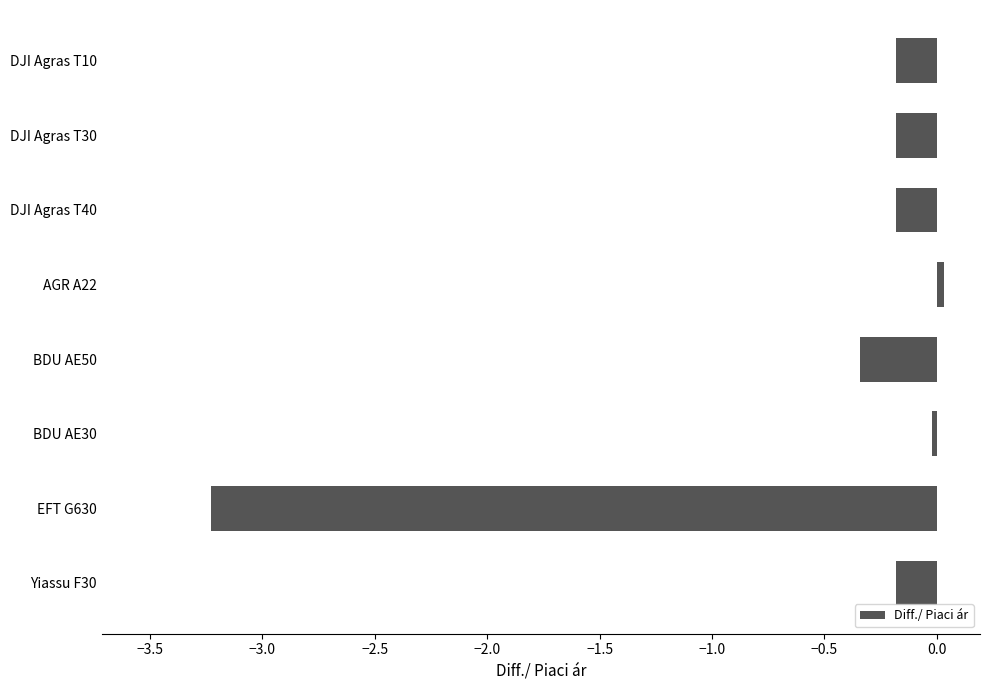

True or false: the data shows -0.2 at DJI Agras T40.

True